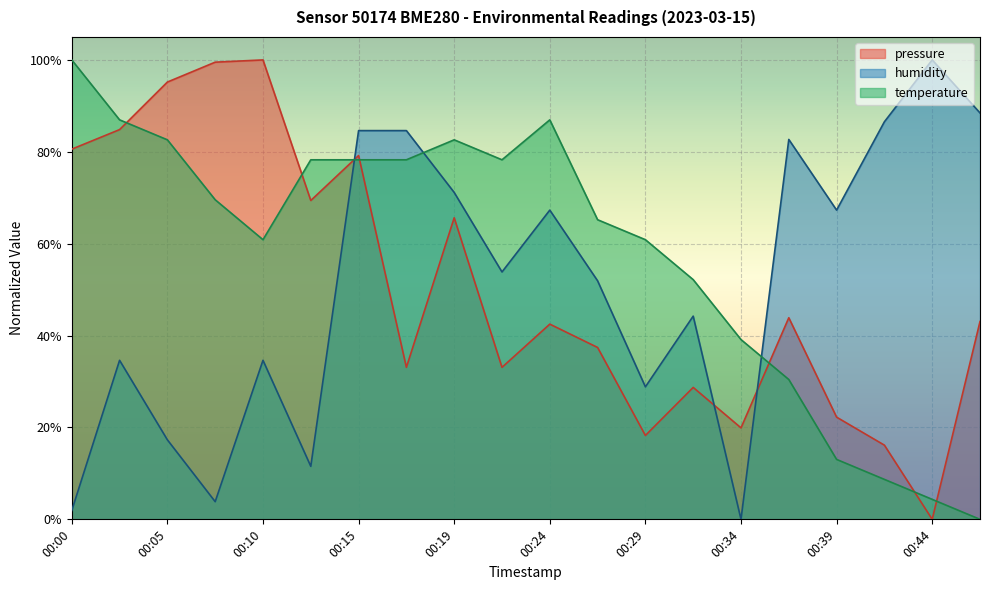

At which label is temperature closest to 0?

00:46